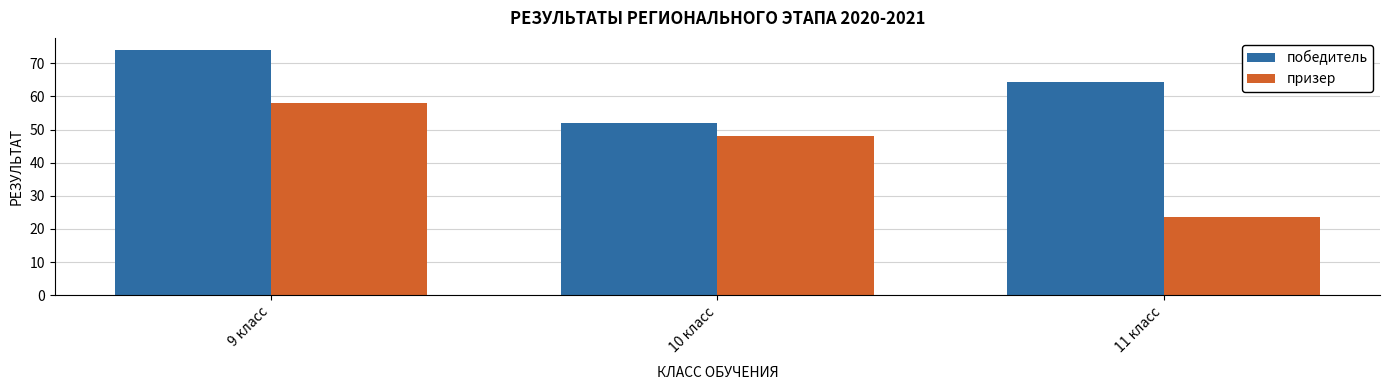

Read the победитель value at 11 класс.

64.5